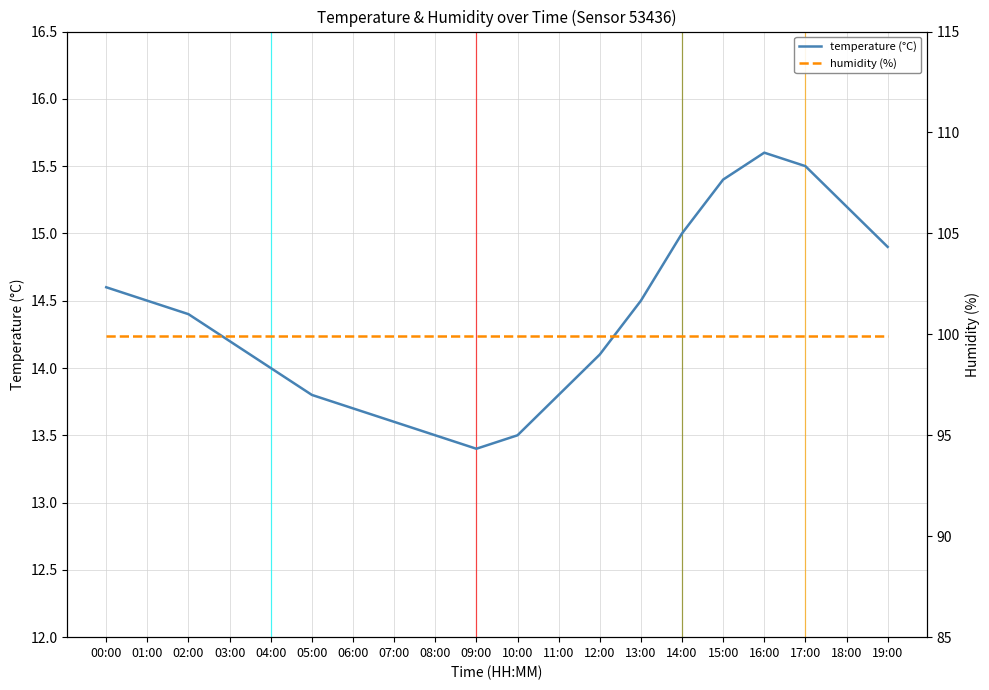

At which category does the chart reach its minimum across all series?

09:00